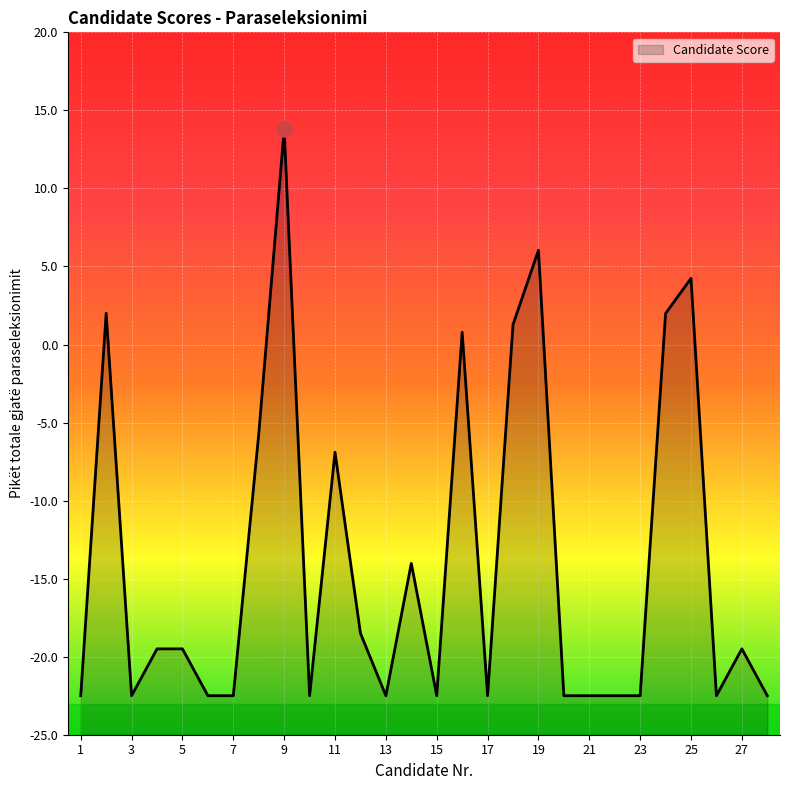

Between 8 and 6, which is larger?

8